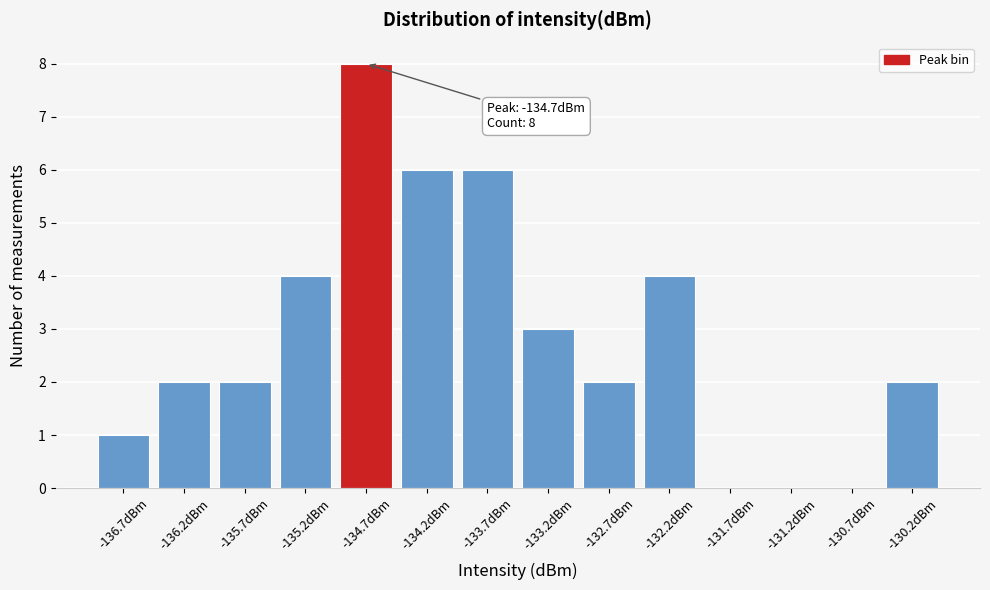

Reading left to right, transcribe all the data shown in this chart.

-136.7dBm=1	-136.2dBm=2	-135.7dBm=2	-135.2dBm=4	-134.7dBm=8	-134.2dBm=6	-133.7dBm=6	-133.2dBm=3	-132.7dBm=2	-132.2dBm=4	-131.7dBm=0	-131.2dBm=0	-130.7dBm=0	-130.2dBm=2